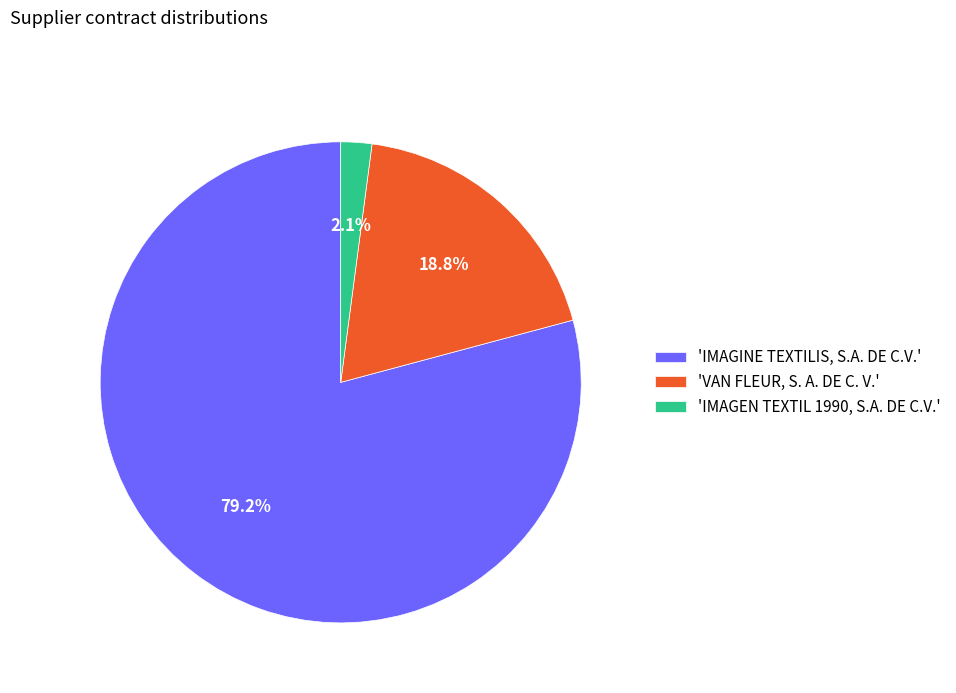

What percentage is NOT represented by 'IMAGEN TEXTIL 1990, S.A. DE C.V.'?

97.9%